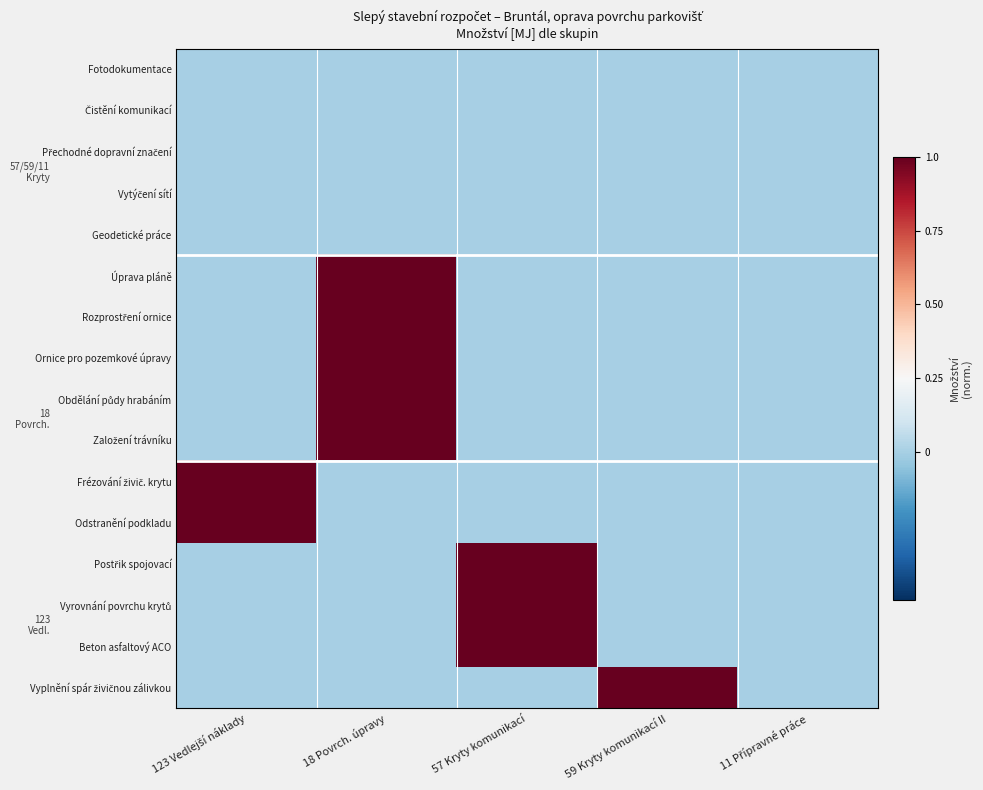

At how many categories does at least one series exceed 0?

4